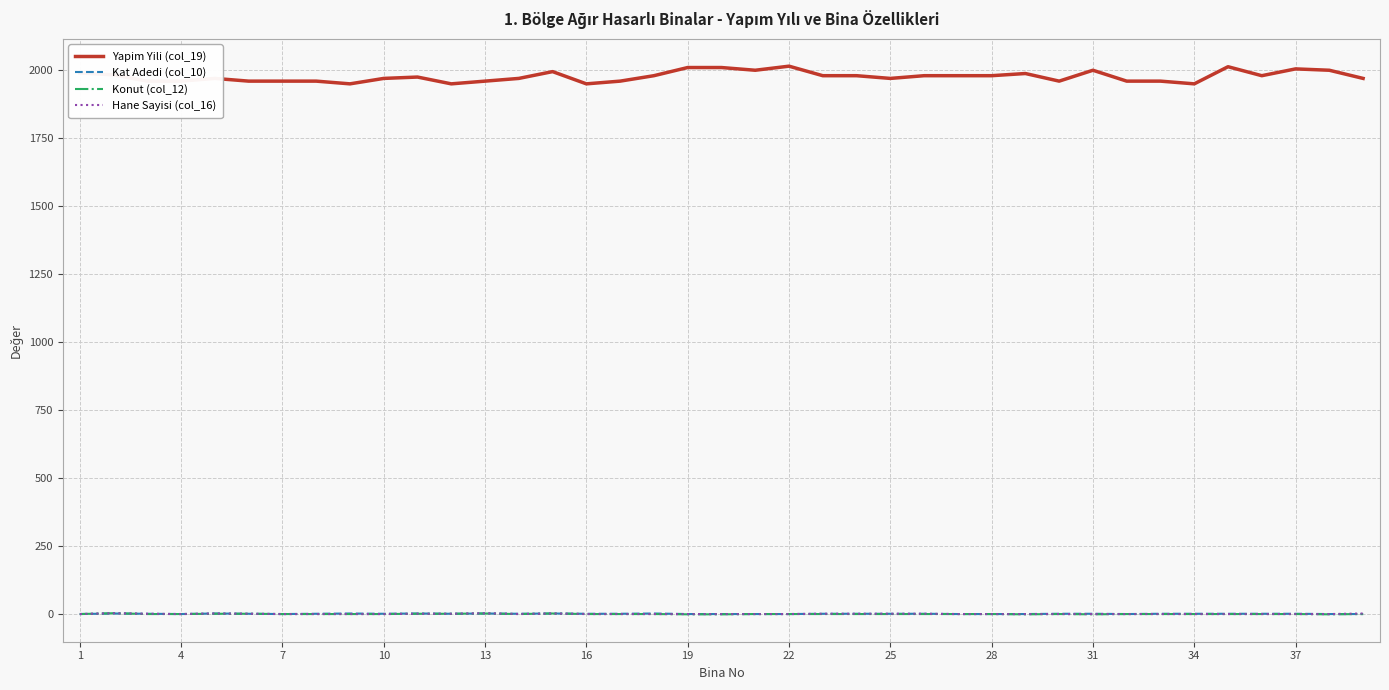

True or false: Yapim Yili (col_19) and Kat Adedi (col_10) intersect in this chart.

False